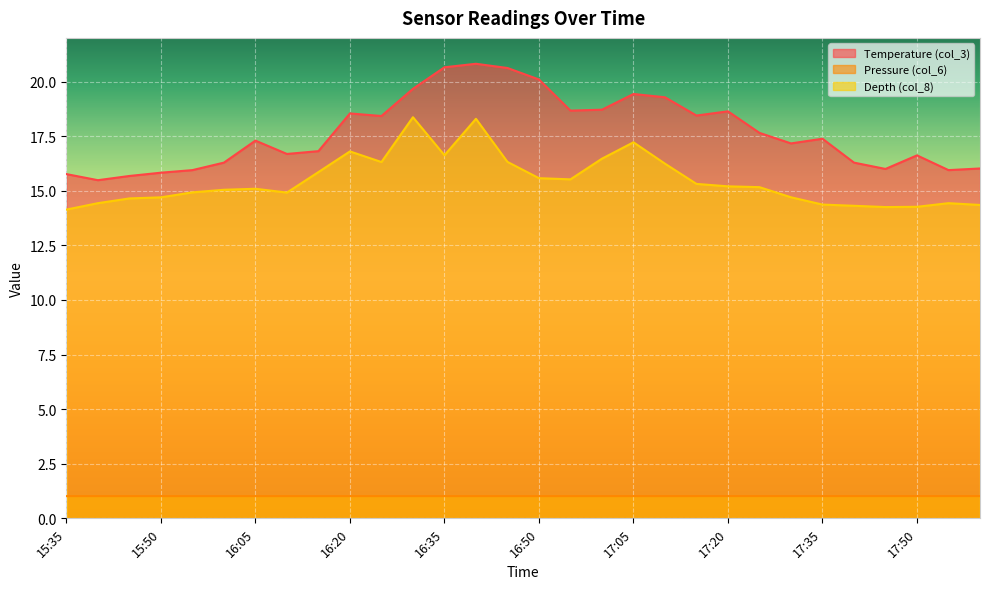

Which series has the widest spread of values?

Temperature (col_3)